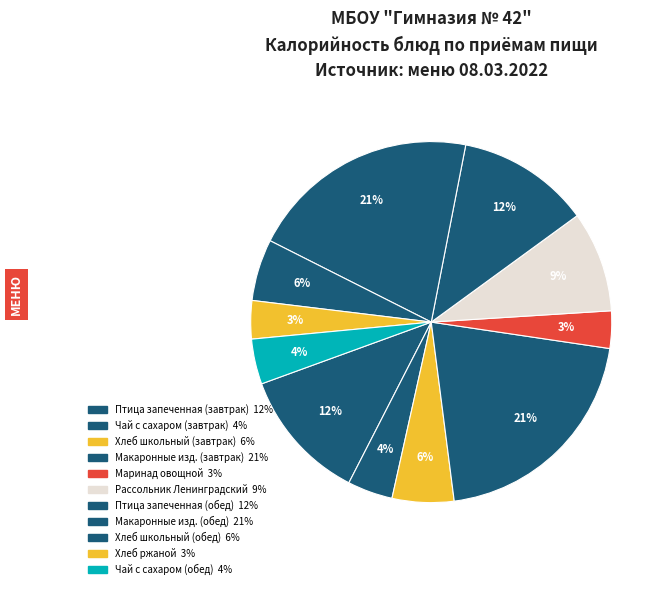

Count the number of slices in the pie.

11